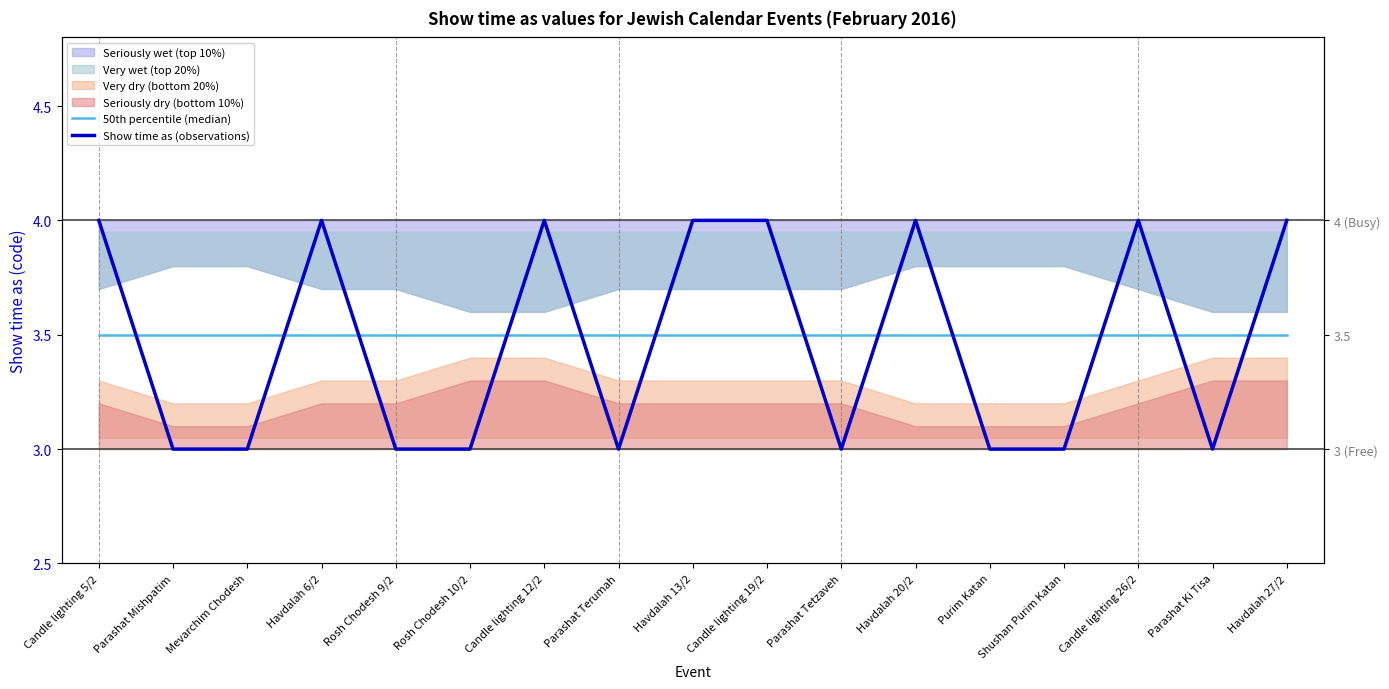

Which series has the largest total across all categories?

50th percentile (median)